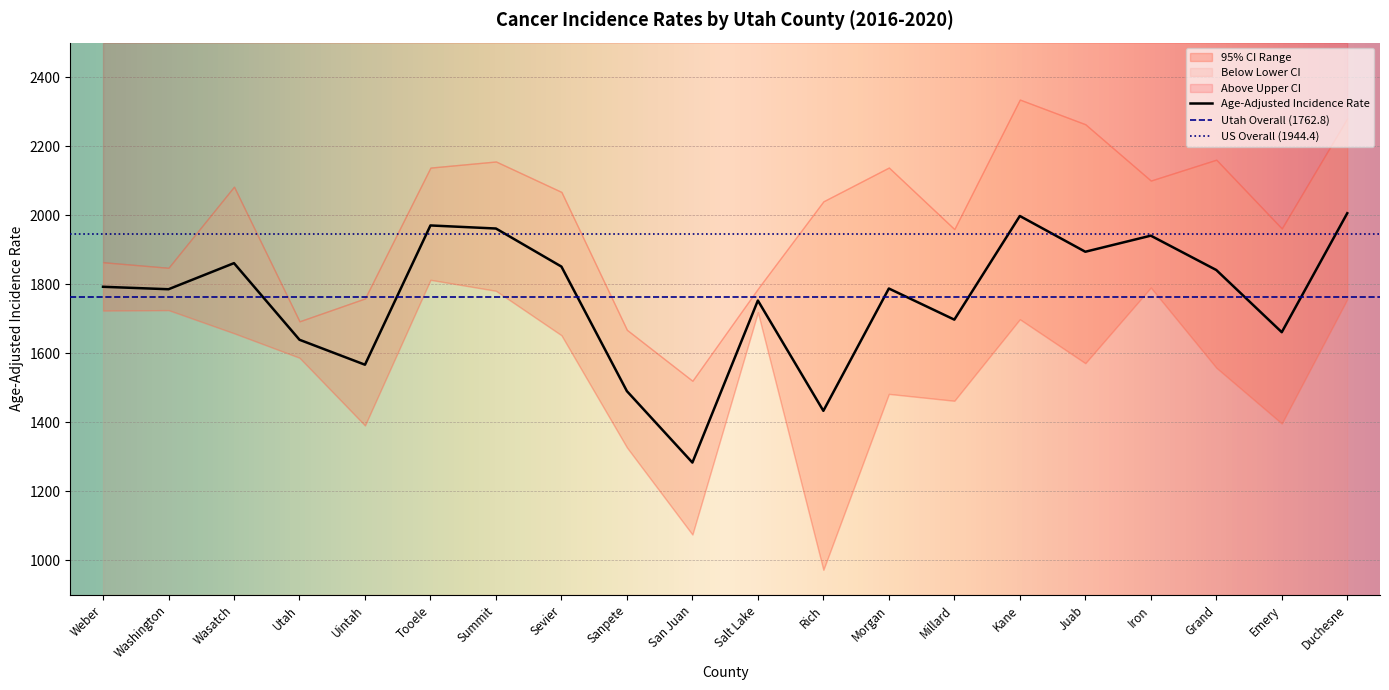

What is the spread (max minus min) of values at Uintah?

367.9